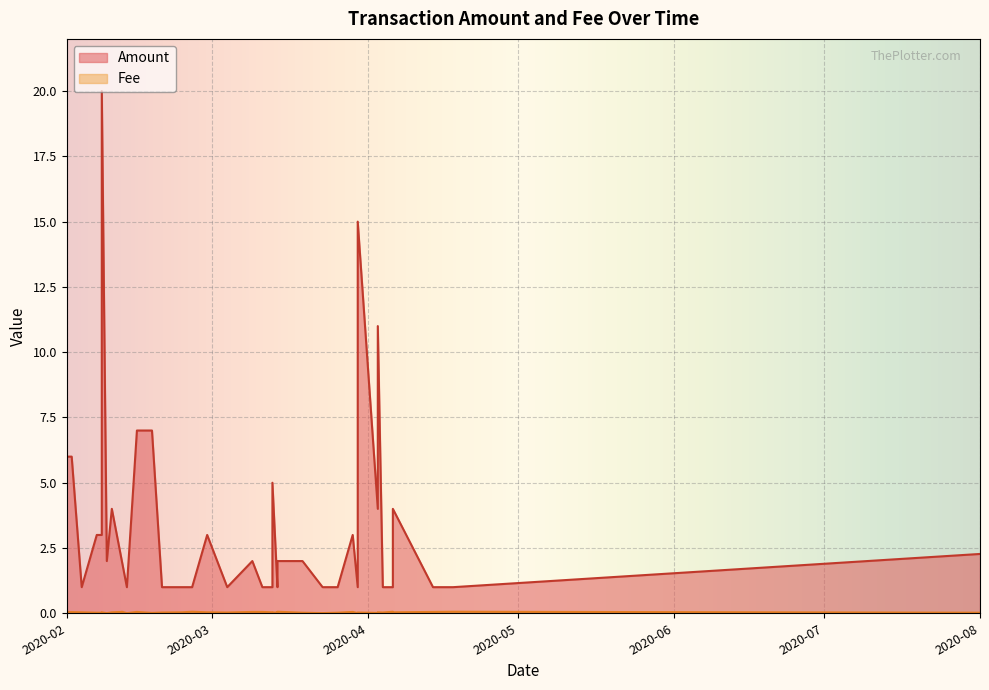

Which category has the highest value in the Amount series?

2020-02-08